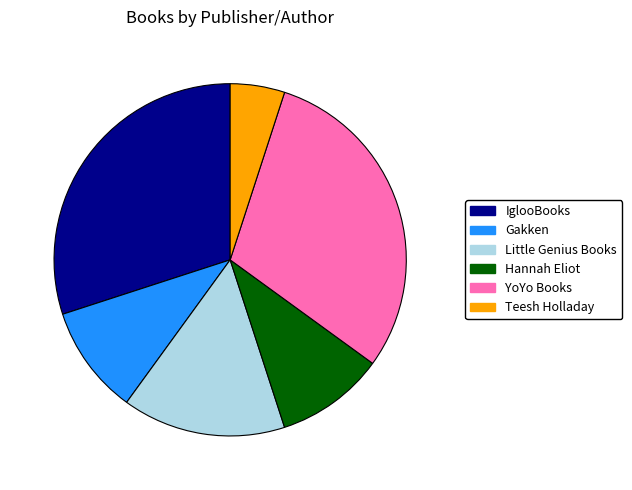

Is it true that Teesh Holladay is 5% of the pie?

True